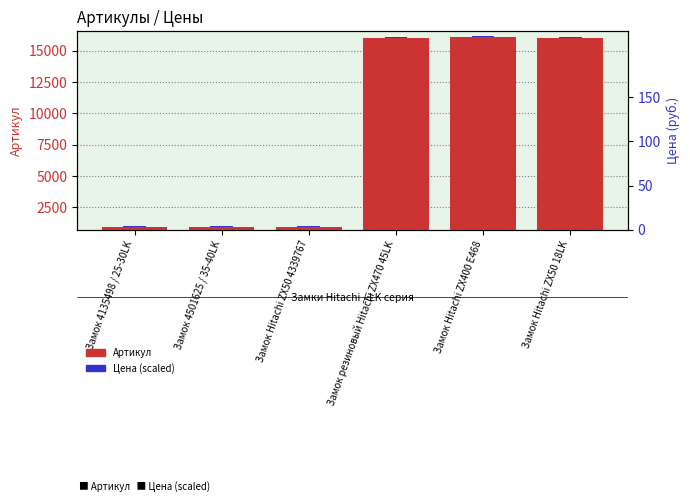

What is the greatest value displayed?

16042